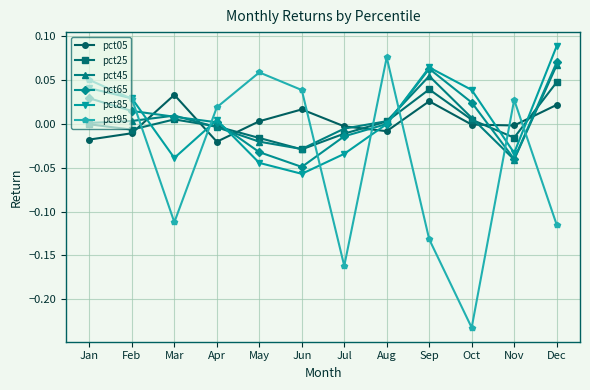

How many lines are shown in the chart?

6